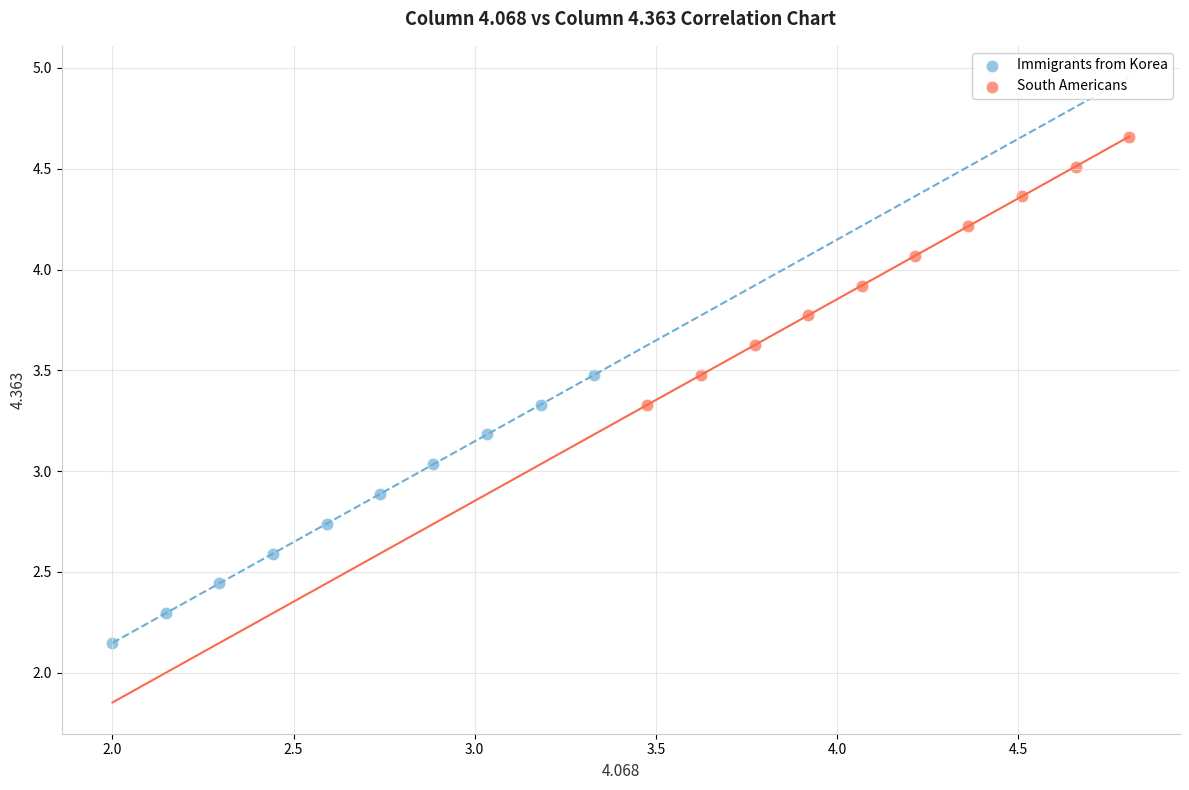

Which series reaches the maximum Y coordinate?

South Americans